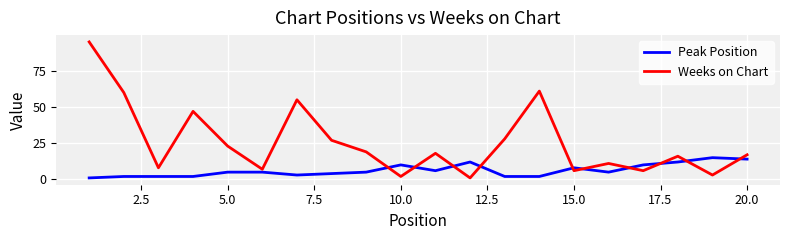

What is the difference between the second highest and second lowest values in the Peak Position series?

12